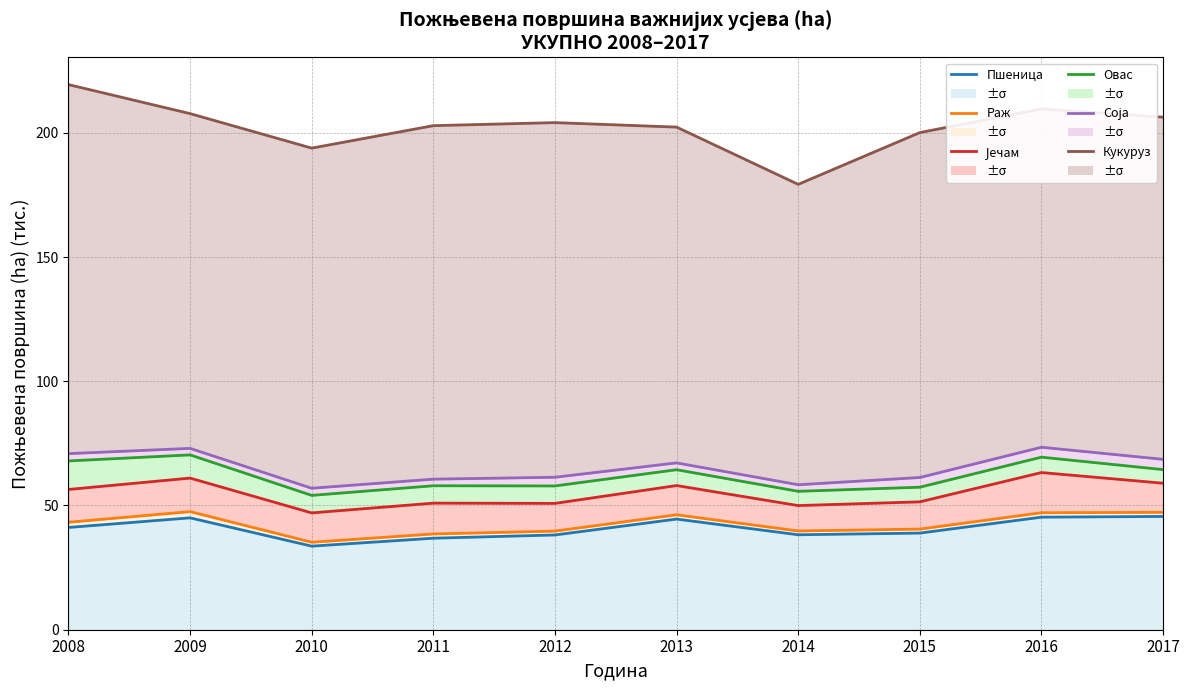

True or false: Соја and Раж intersect in this chart.

False